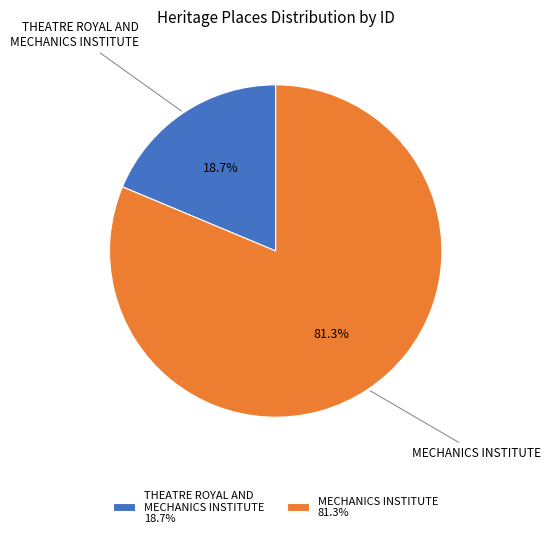

How many slices are in this pie chart?

2